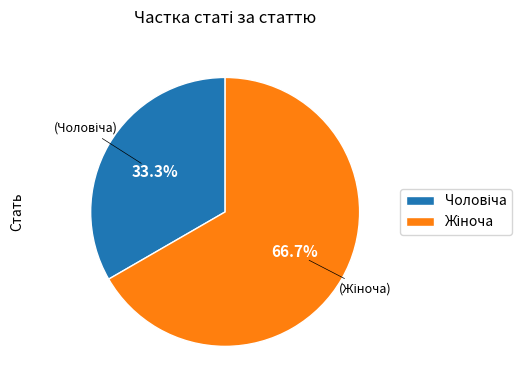

Does any single category account for the majority?

Yes